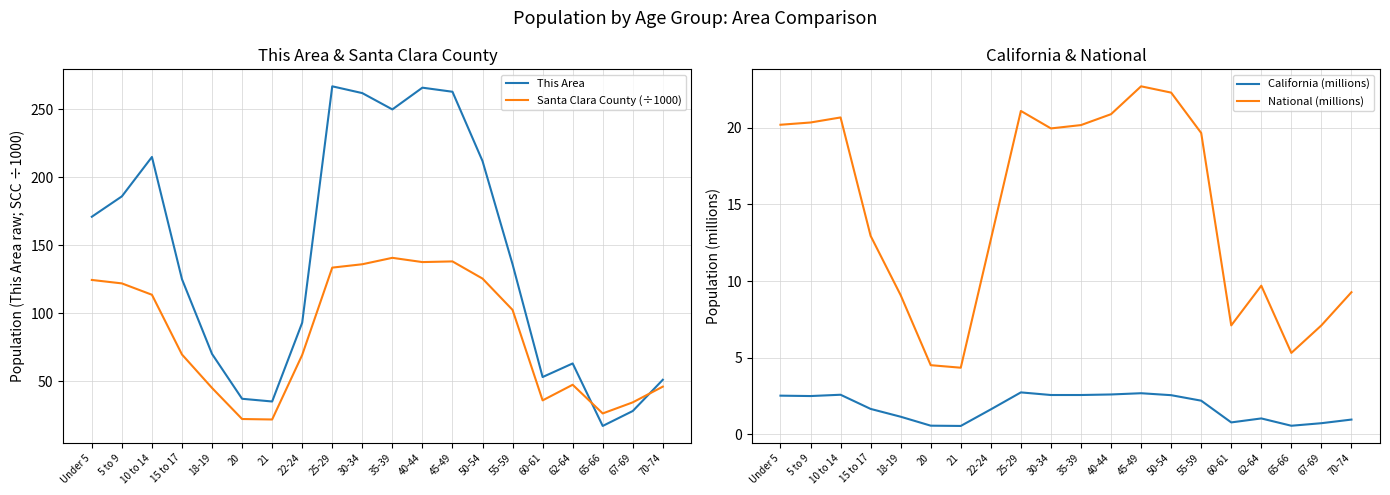

True or false: Santa Clara County (÷1000) has more than 0 interior local peaks.

True